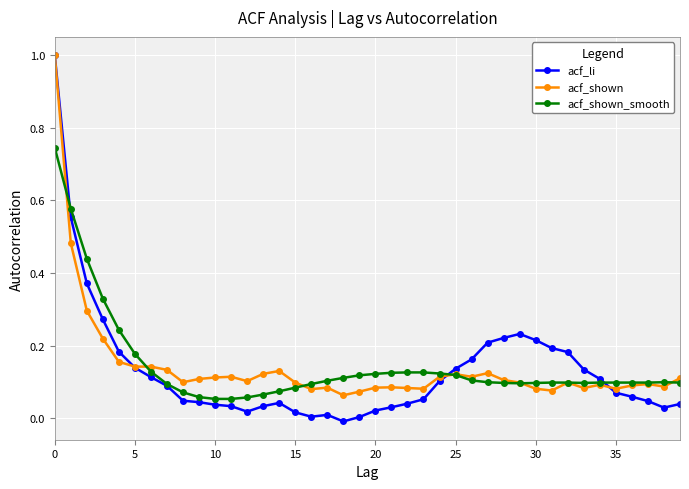

Which series has the largest range (max minus min)?

acf_li